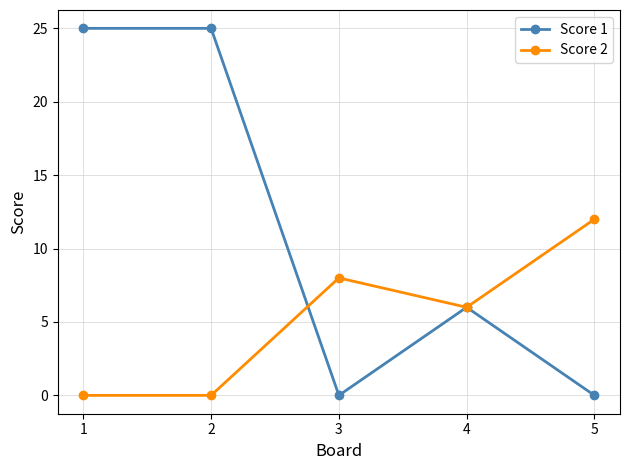

Is it true that Score 2 equals 18 at 5?

False